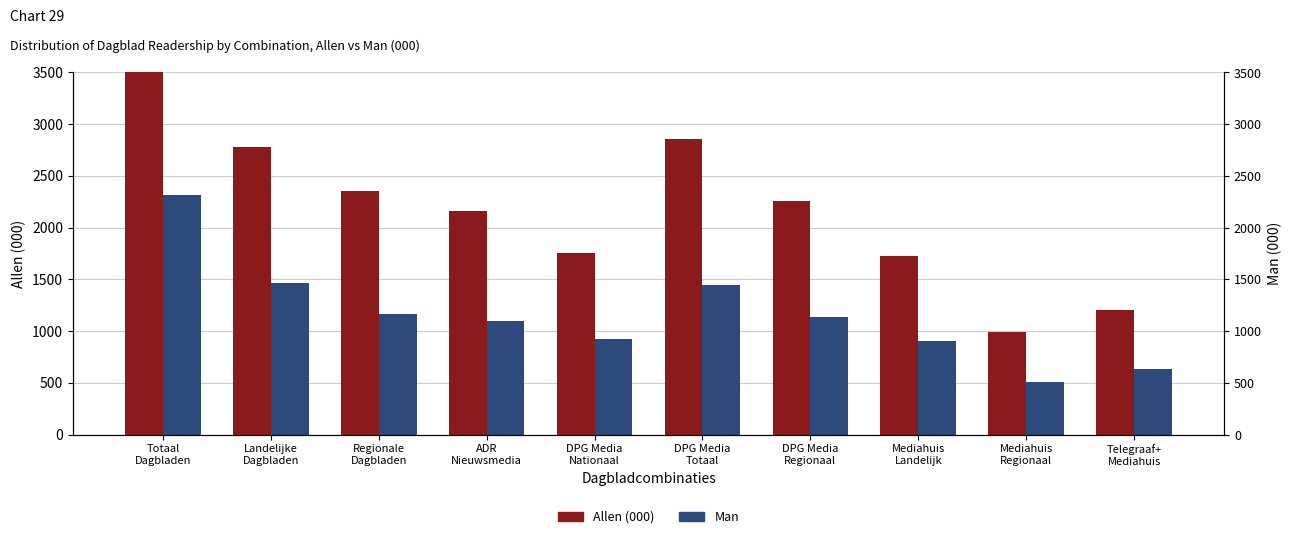

At which label is Man closest to 1413?

DPG Media
Totaal